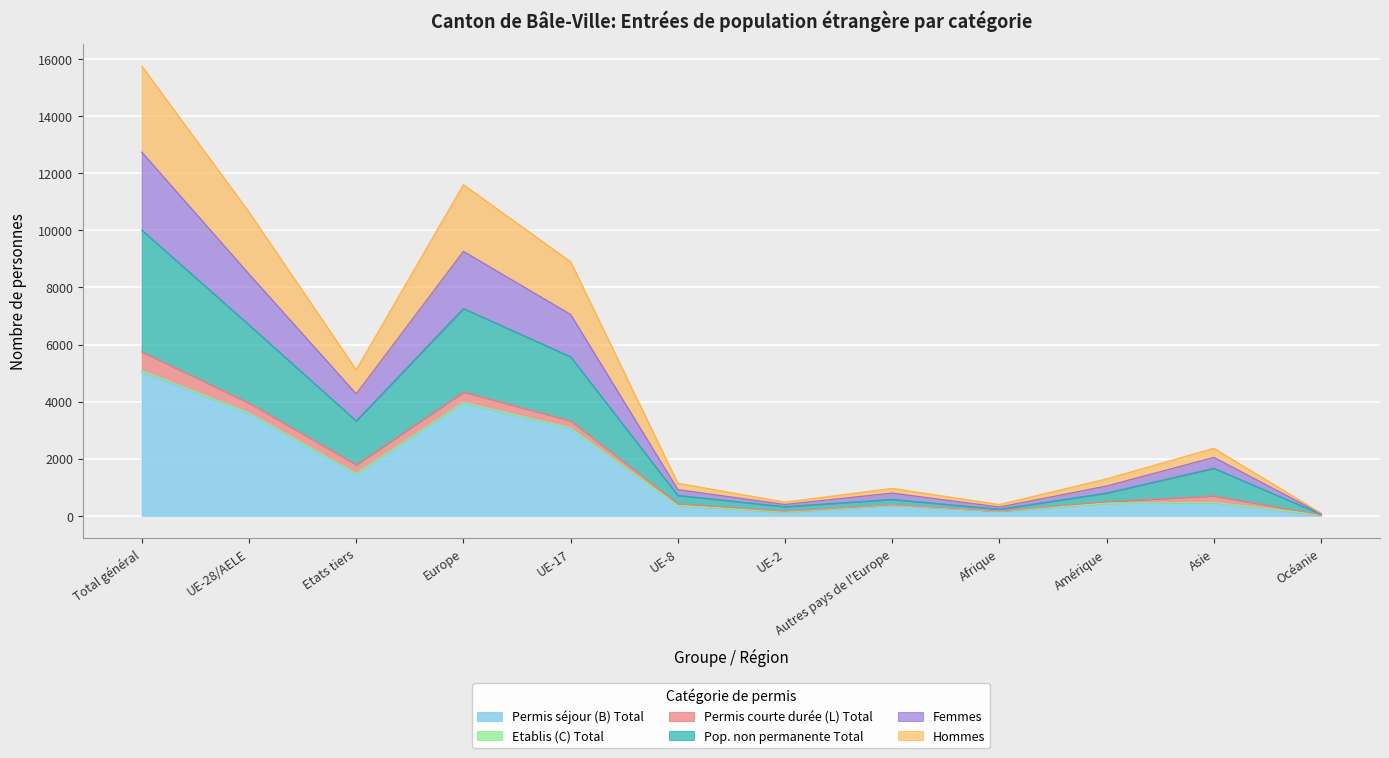

What is the total value across all series at Etats tiers?

5116